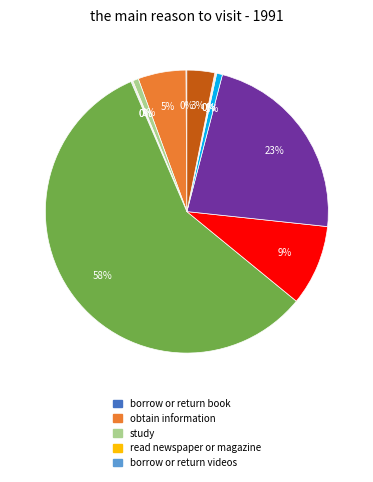

To the nearest percent, what is the difference between the largest and smallest slice percentages?

58%